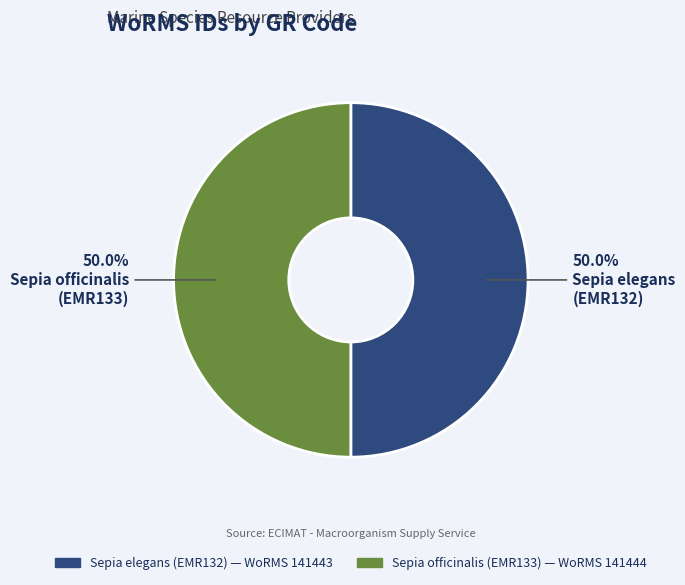

Approximately how many times larger is the value at Sepia officinalis (EMR133) compared to Sepia elegans (EMR132)?

1.0